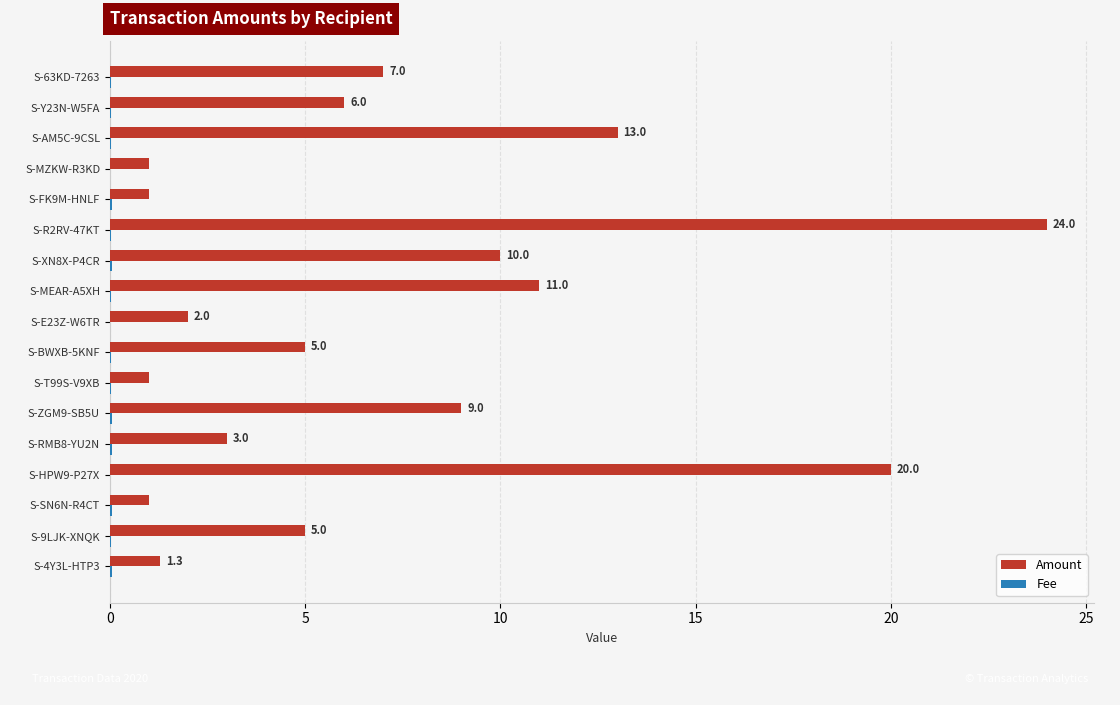

Which series changed the most between S-HPW9-P27X and S-ZGM9-SB5U?

Amount